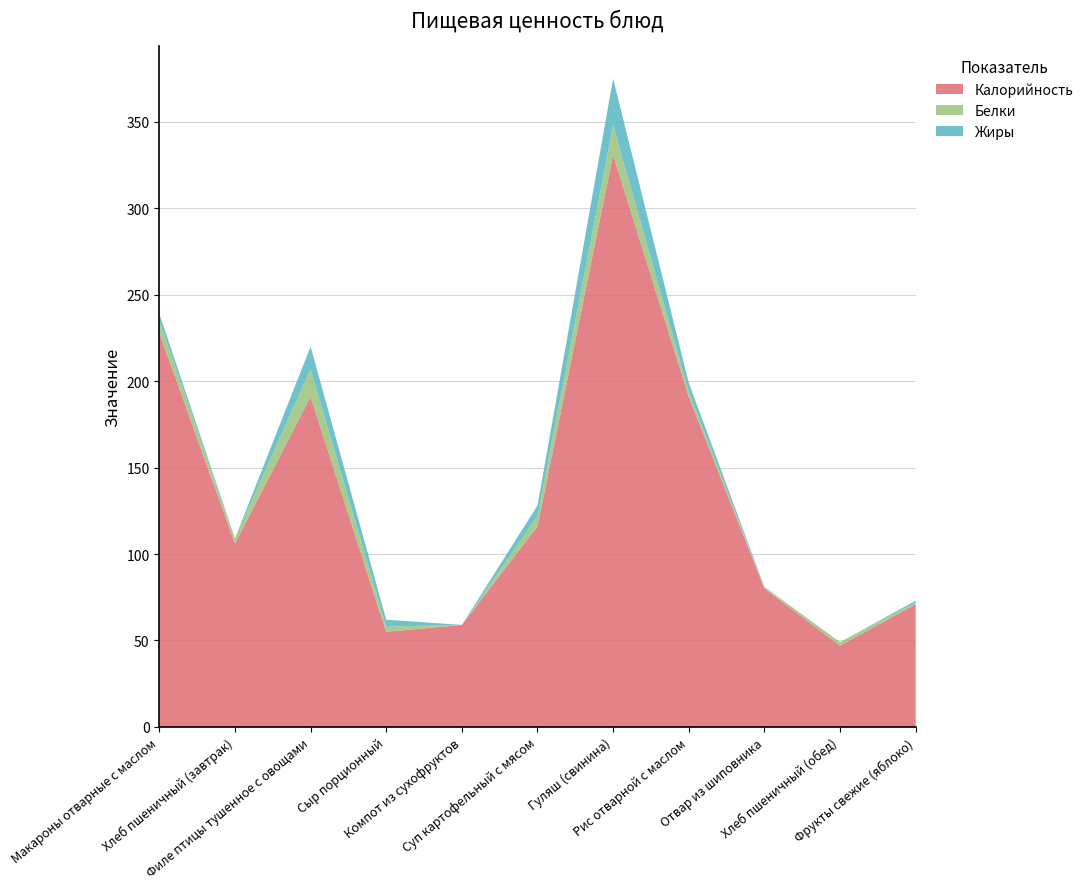

Reading right to left, transcribe all the data shown in this chart.

Калорийность: Фрукты свежие (яблоко)=71	Хлеб пшеничный (обед)=47	Отвар из шиповника=80	Рис отварной с маслом=191	Гуляш (свинина)=331	Суп картофельный с мясом=116	Компот из сухофруктов=59	Сыр порционный=55	Филе птицы тушенное с овощами=191	Хлеб пшеничный (завтрак)=106	Макароны отварные с маслом=228
Белки: Фрукты свежие (яблоко)=1	Хлеб пшеничный (обед)=2	Отвар из шиповника=1	Рис отварной с маслом=3	Гуляш (свинина)=17	Суп картофельный с мясом=6	Компот из сухофруктов=0	Сыр порционный=3	Филе птицы тушенное с овощами=16	Хлеб пшеничный (завтрак)=3	Макароны отварные с маслом=7
Жиры: Фрукты свежие (яблоко)=1	Хлеб пшеничный (обед)=0	Отвар из шиповника=0	Рис отварной с маслом=5	Гуляш (свинина)=27	Суп картофельный с мясом=6	Компот из сухофруктов=0	Сыр порционный=4	Филе птицы тушенное с овощами=13	Хлеб пшеничный (завтрак)=0	Макароны отварные с маслом=4